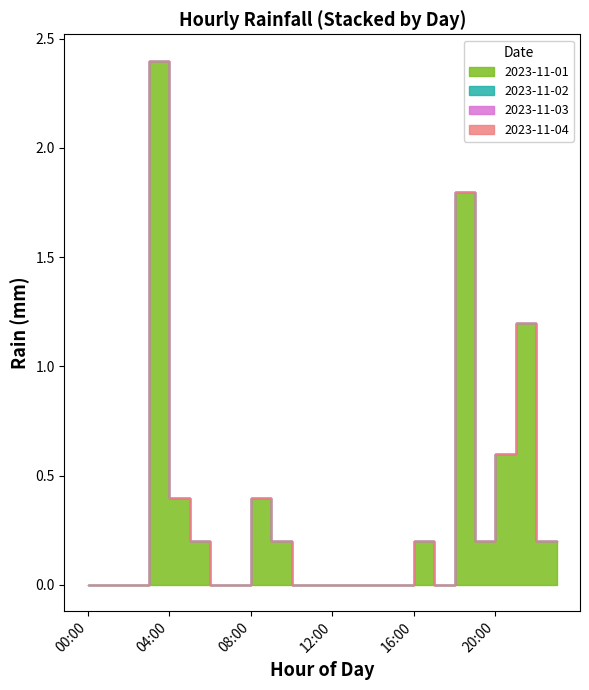

Reading left to right, transcribe all the data shown in this chart.

2023-11-01: 00:00=0.0	01:00=0.0	02:00=0.0	03:00=0.0	04:00=2.4	05:00=0.4	06:00=0.2	07:00=0.0	08:00=0.0	09:00=0.4	10:00=0.2	11:00=0.0	12:00=0.0	13:00=0.0	14:00=0.0	15:00=0.0	16:00=0.0	17:00=0.2	18:00=0.0	19:00=1.8	20:00=0.2	21:00=0.6	22:00=1.2	23:00=0.2
2023-11-02: 00:00=0.0	01:00=0.0	02:00=0.0	03:00=0.0	04:00=0.0	05:00=0.0	06:00=0.0	07:00=0.0	08:00=0.0	09:00=0.0	10:00=0.0	11:00=0.0	12:00=0.0	13:00=0.0	14:00=0.0	15:00=0.0	16:00=0.0	17:00=0.0	18:00=0.0	19:00=0.0	20:00=0.0	21:00=0.0	22:00=0.0	23:00=0.0
2023-11-03: 00:00=0.0	01:00=0.0	02:00=0.0	03:00=0.0	04:00=0.0	05:00=0.0	06:00=0.0	07:00=0.0	08:00=0.0	09:00=0.0	10:00=0.0	11:00=0.0	12:00=0.0	13:00=0.0	14:00=0.0	15:00=0.0	16:00=0.0	17:00=0.0	18:00=0.0	19:00=0.0	20:00=0.0	21:00=0.0	22:00=0.0	23:00=0.0
2023-11-04: 00:00=0.0	01:00=0.0	02:00=0.0	03:00=0.0	04:00=0.0	05:00=0.0	06:00=0.0	07:00=0.0	08:00=0.0	09:00=0.0	10:00=0.0	11:00=0.0	12:00=0.0	13:00=0.0	14:00=0.0	15:00=0.0	16:00=0.0	17:00=0.0	18:00=0.0	19:00=0.0	20:00=0.0	21:00=0.0	22:00=0.0	23:00=0.0